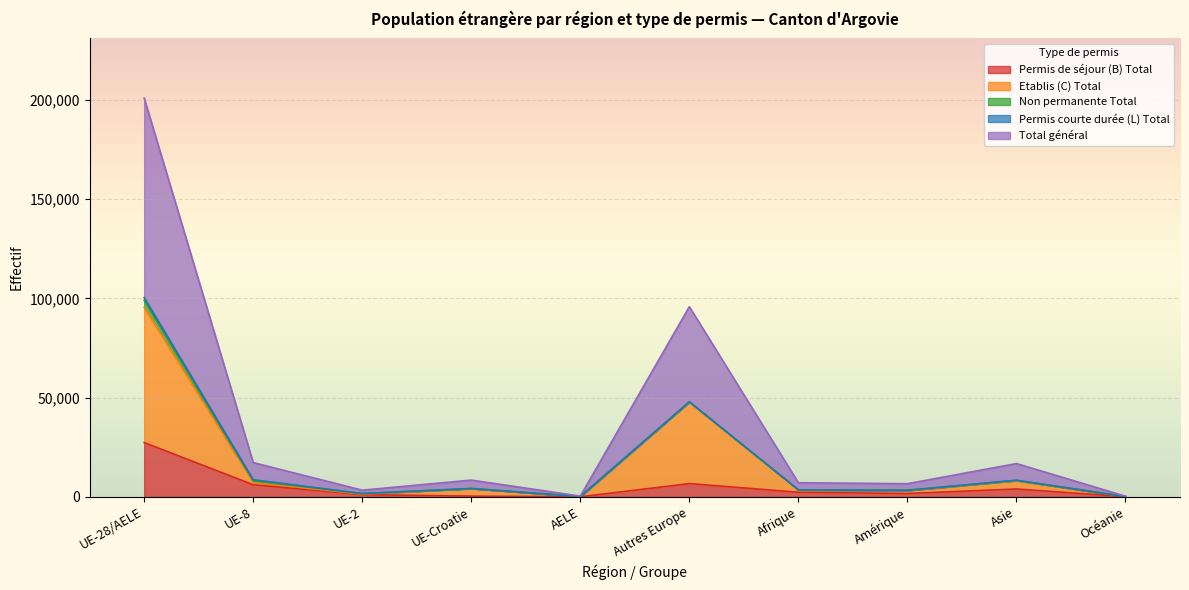

At which label does Permis de séjour (B) Total reach its peak?

UE-28/AELE